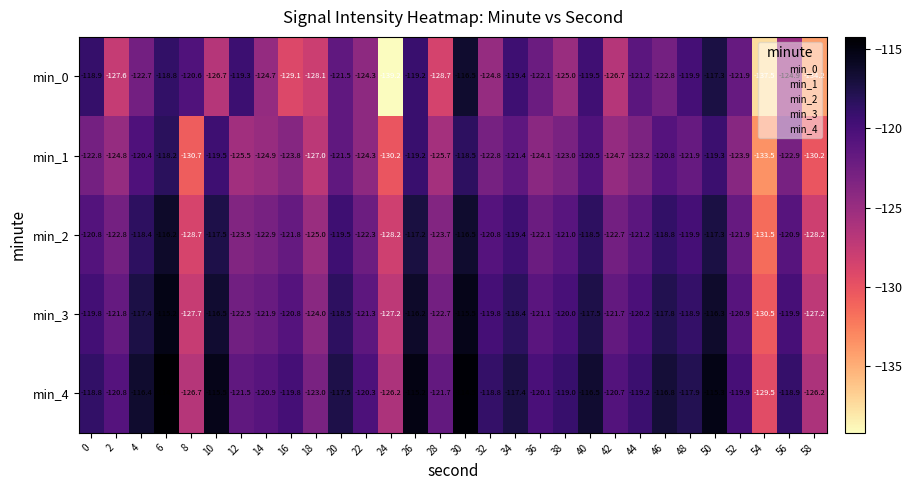

How many values in the min_2 series exceed -121?

14